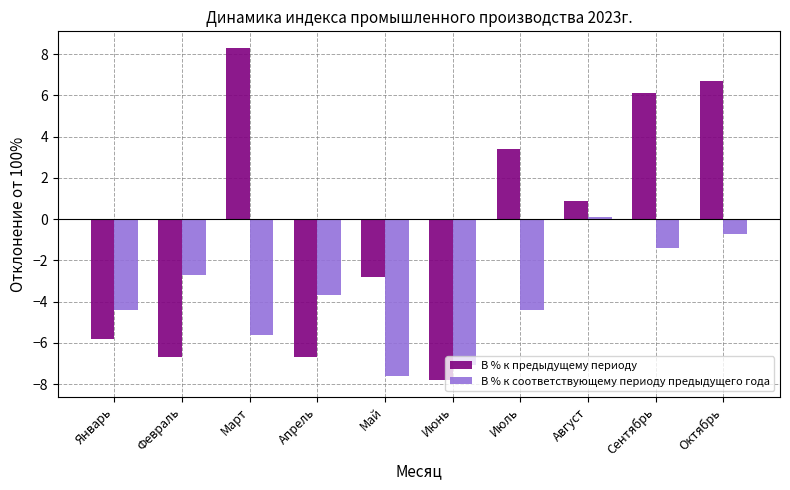

Which label corresponds to the largest value in the chart?

Март